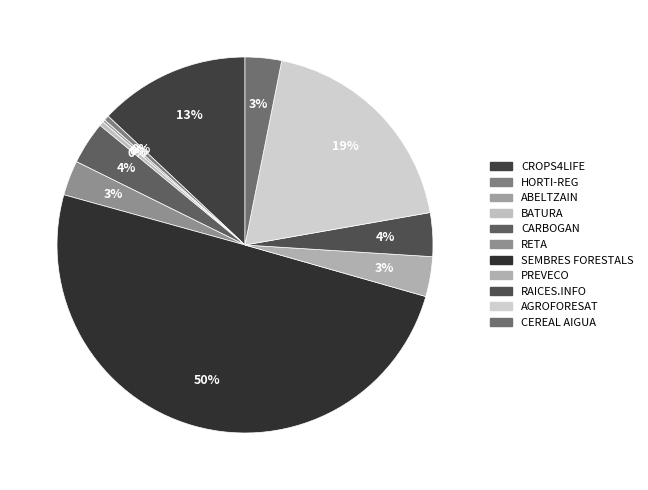

Is it true that ABELTZAIN is 1% of the pie?

False